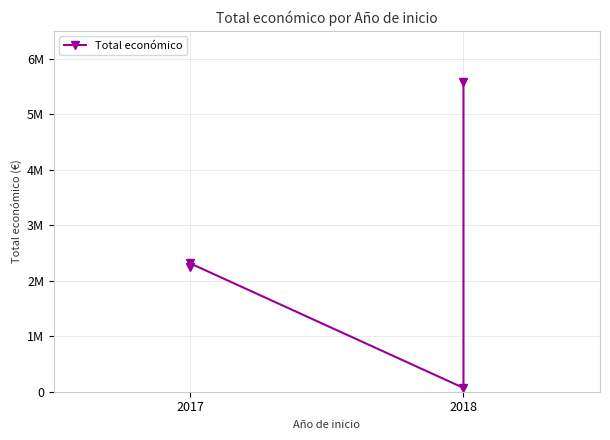

What is the difference between the maximum and second lowest values?

3323728